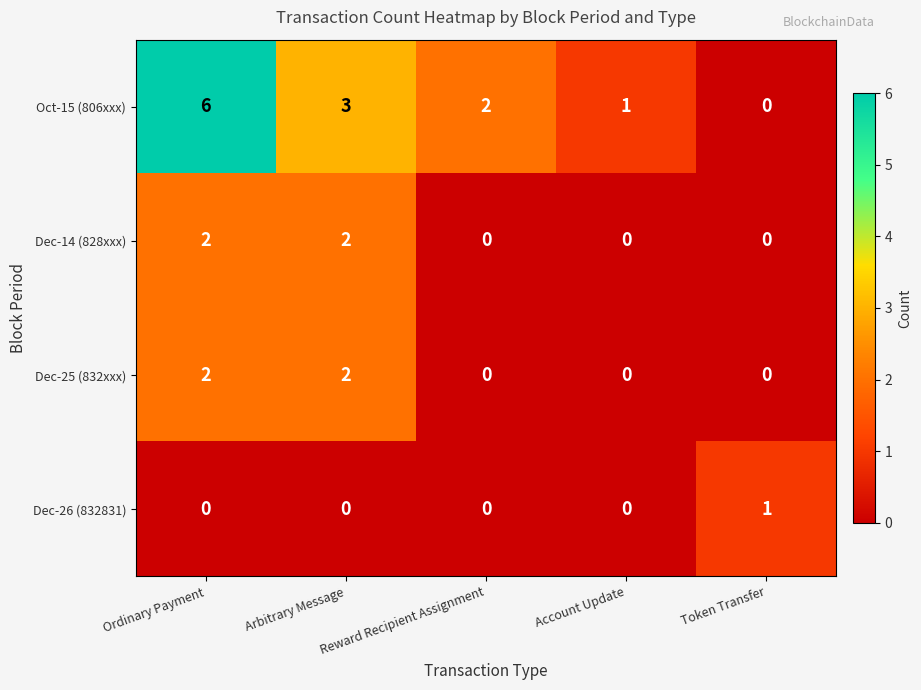

What is the sum of the Oct-15 (806xxx) values at Arbitrary Message and Token Transfer?

3